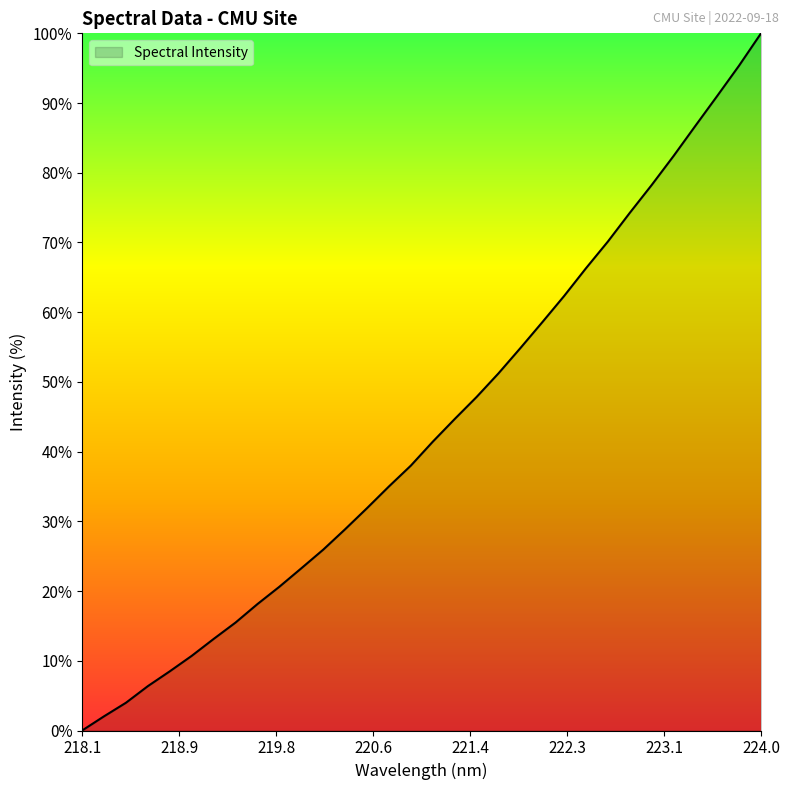

How many values are above zero?

31